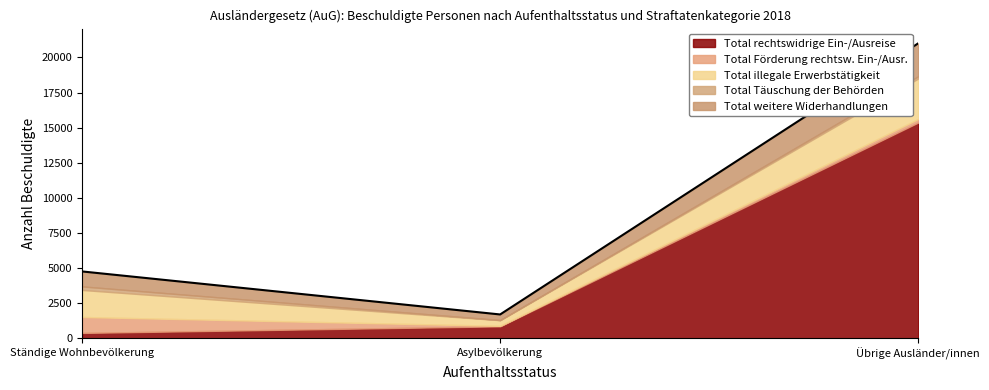

Is it true that Total illegale Erwerbstätigkeit equals 669 at Asylbevölkerung?

False